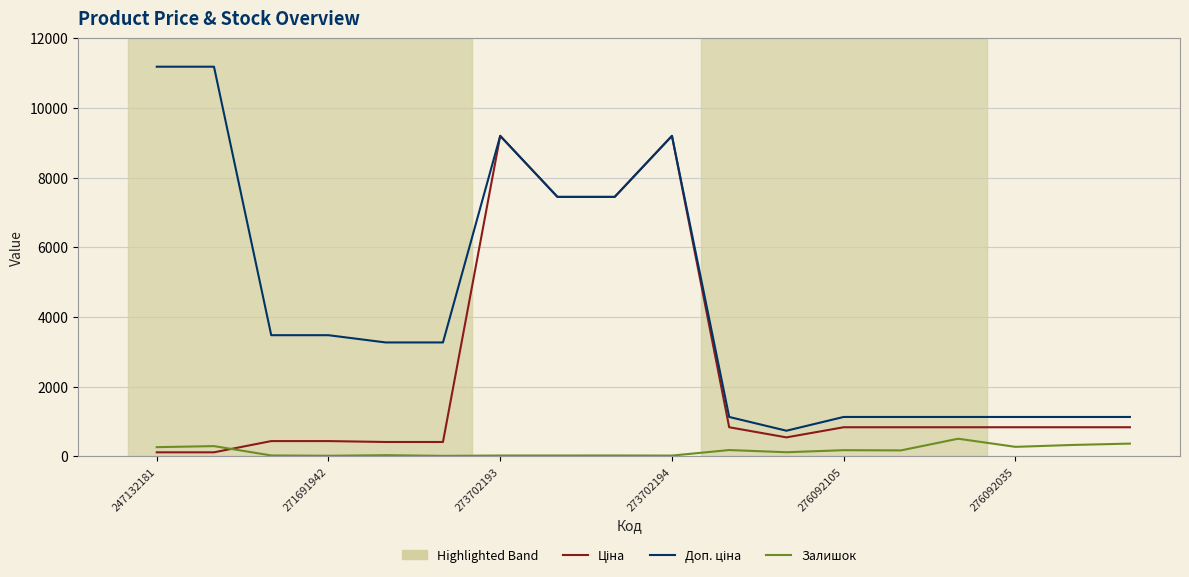

What is the greatest value displayed?

11182.0